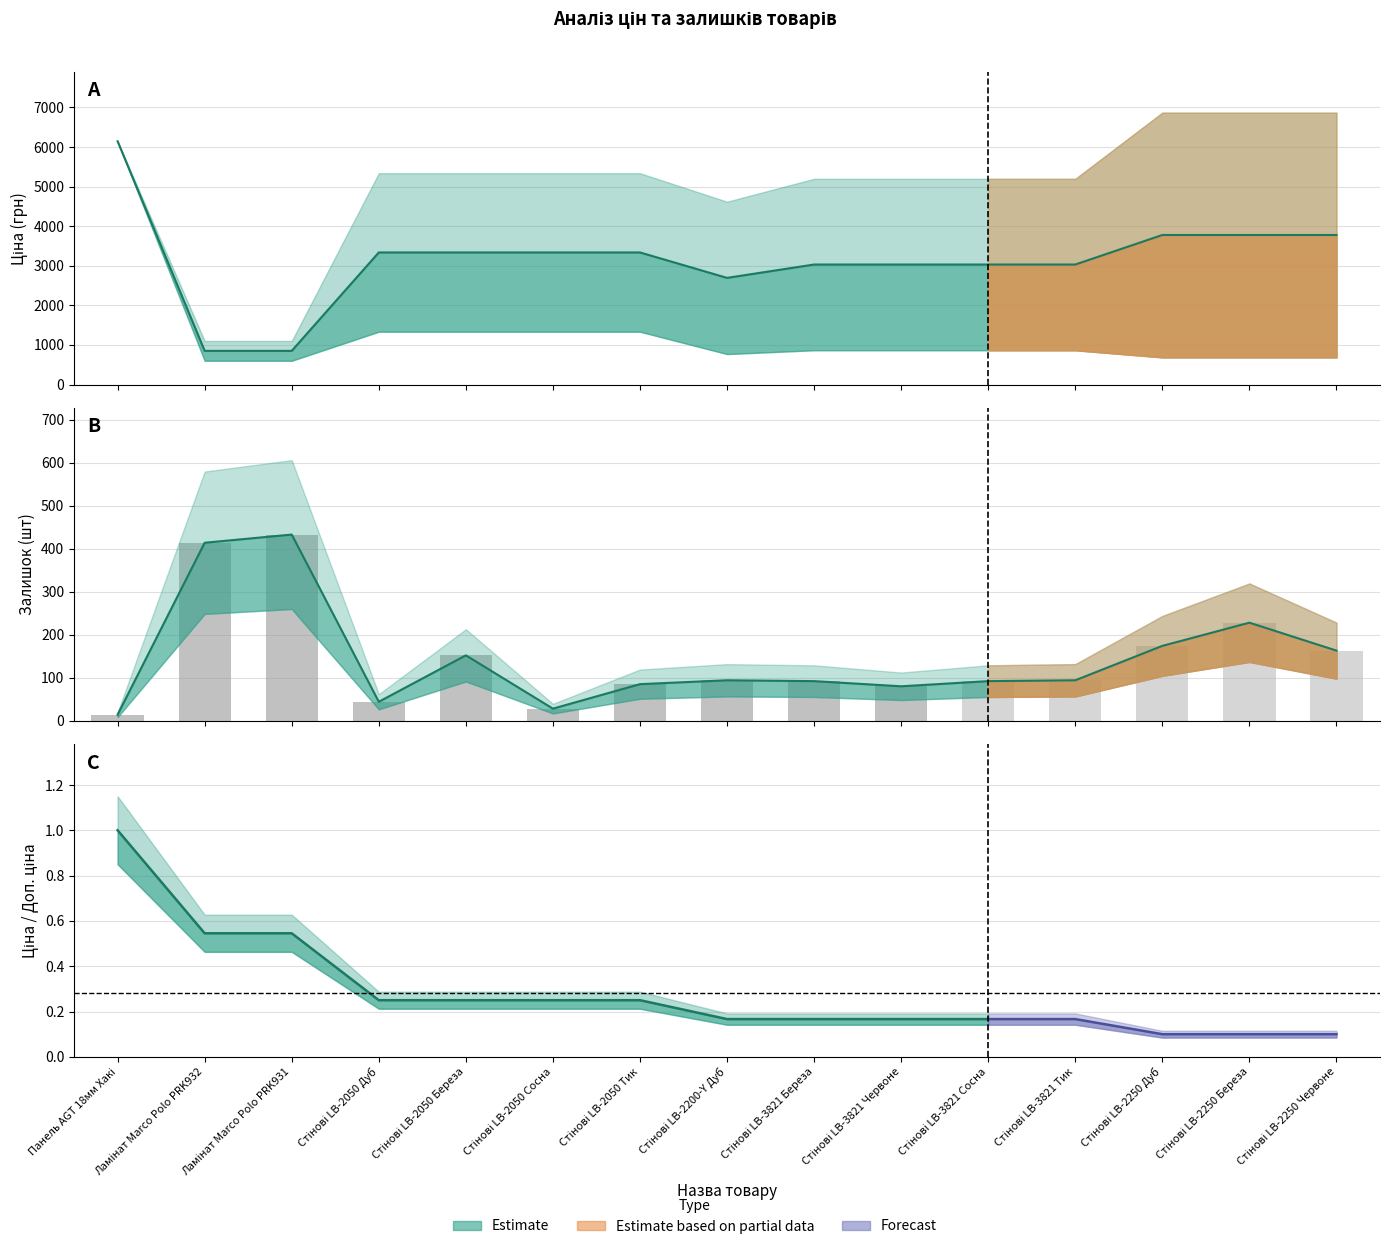

How many series are shown in this chart?

3